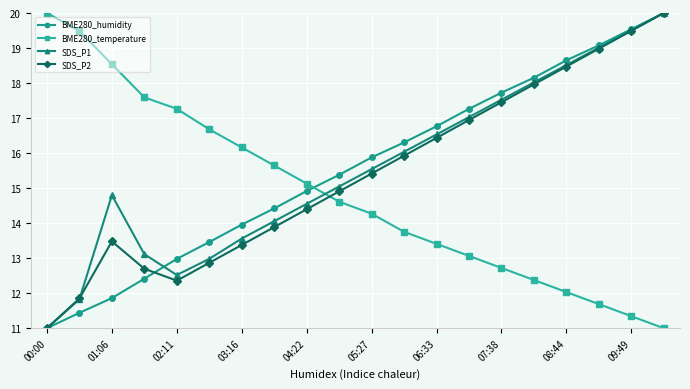

What is the greatest value displayed?

20.0